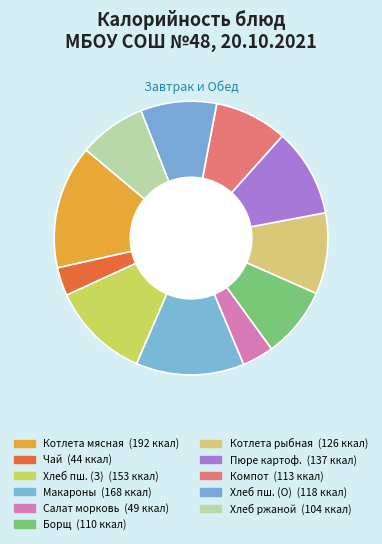

Count the number of slices in the pie.

11